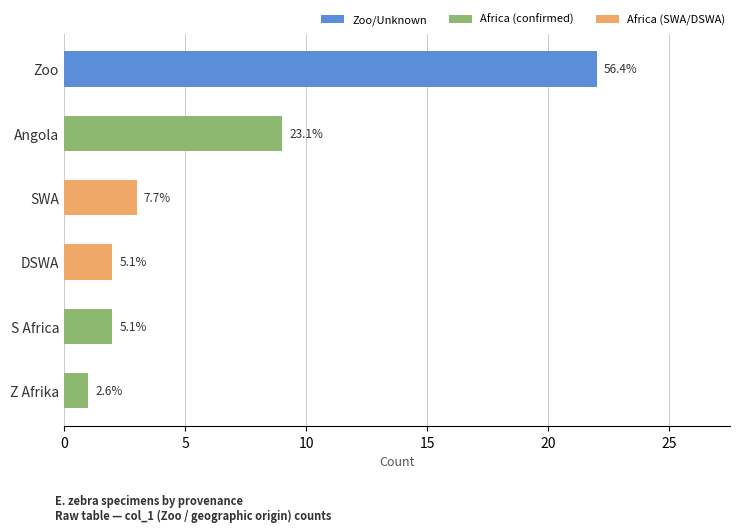

Reading right to left, list all the values displayed in this chart.

Z Afrika=1	DSWA=2	SWA=3	S Africa=2	Angola=9	Zoo=22